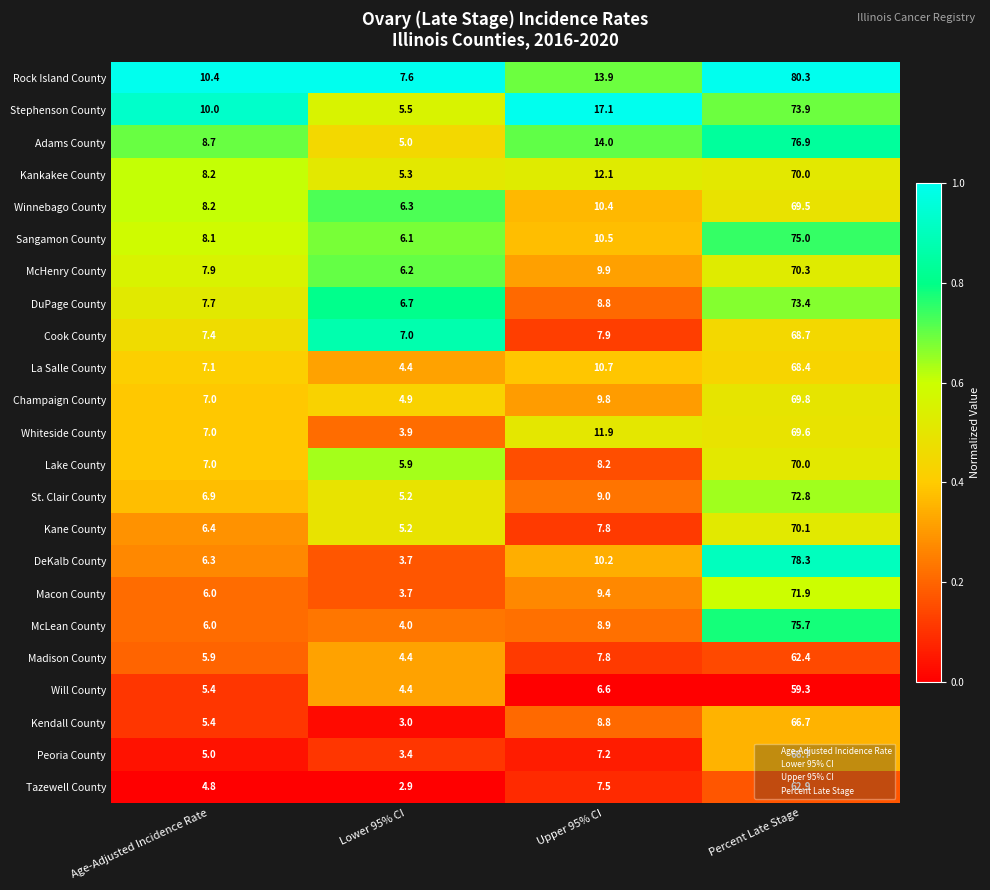

At which label is St. Clair County closest to 39?

Upper 95% CI